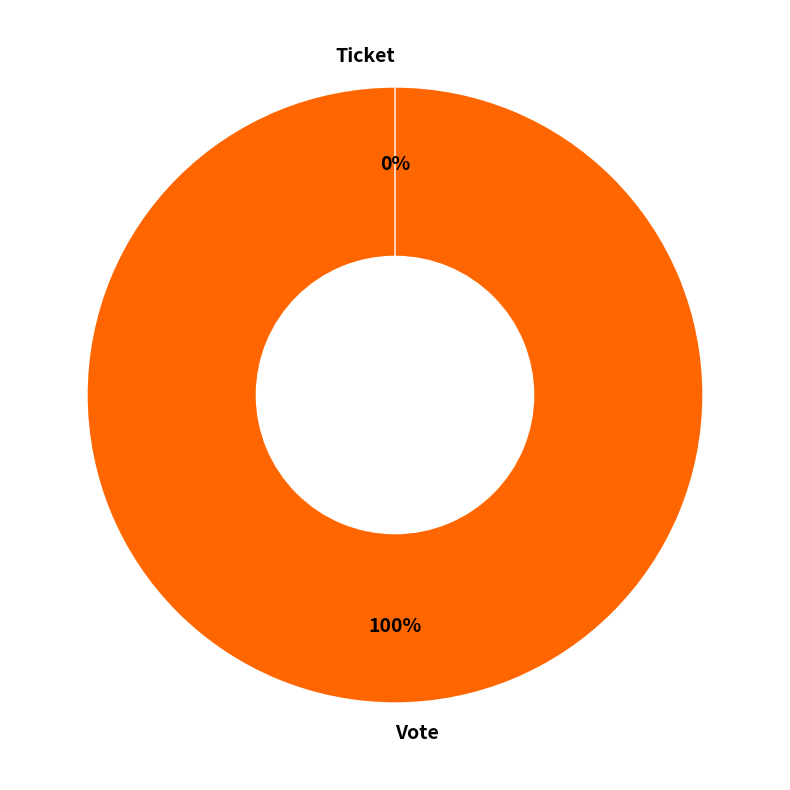

Which slice is the largest?

Vote